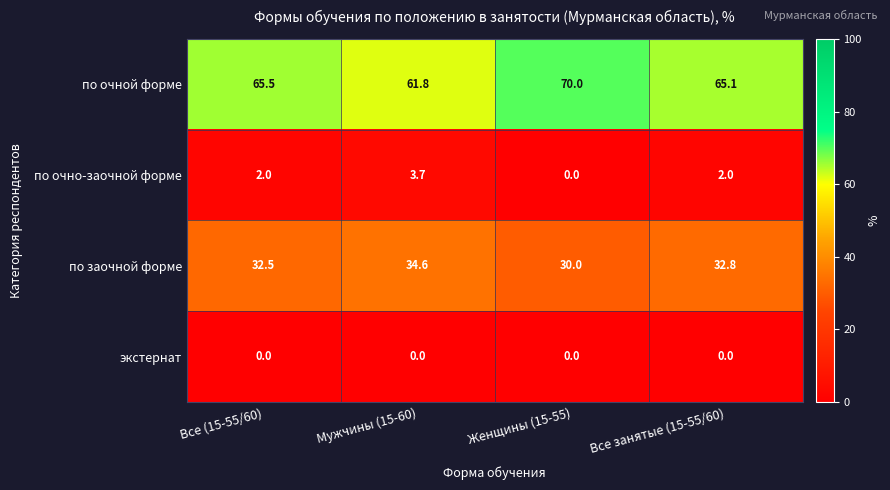

The по очно-заочной форме series shows 6.4 at Мужчины (15-60). True or false?

False